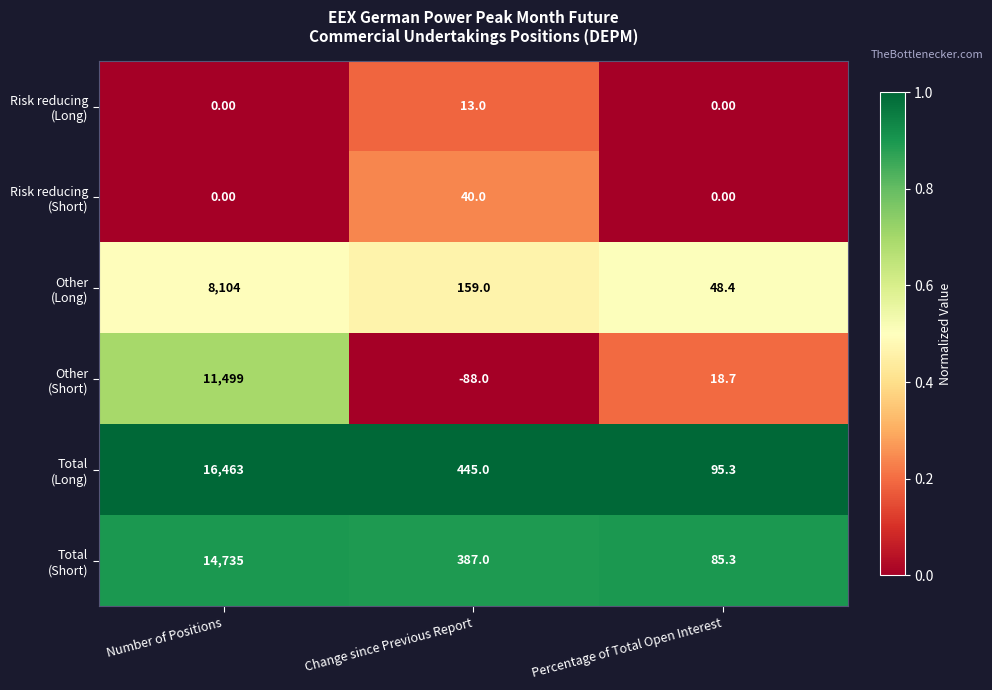

What is the maximum value shown in the chart?

16463.0